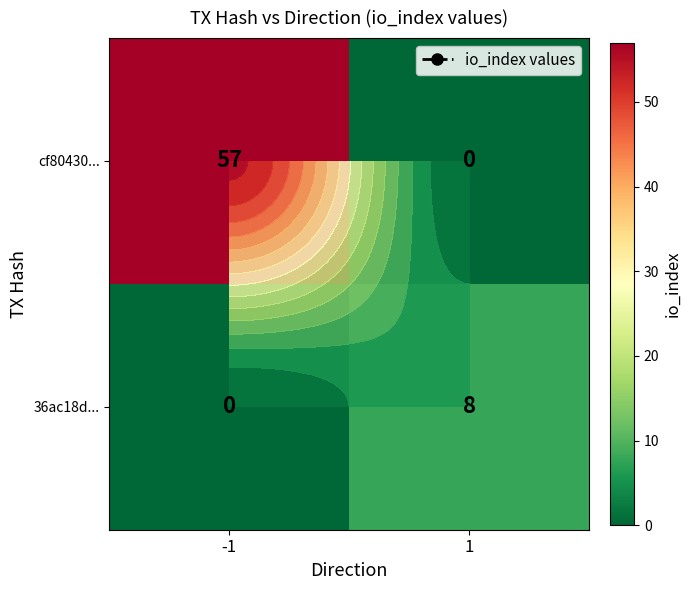

Which category has the lowest value across all series?

1